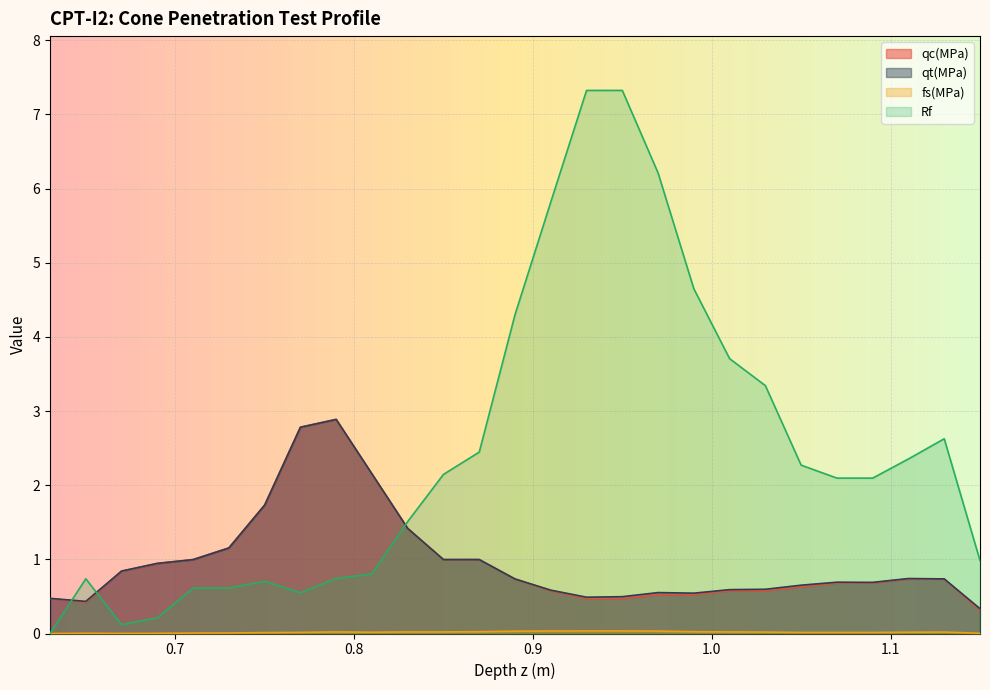

How many lines are shown in the chart?

4